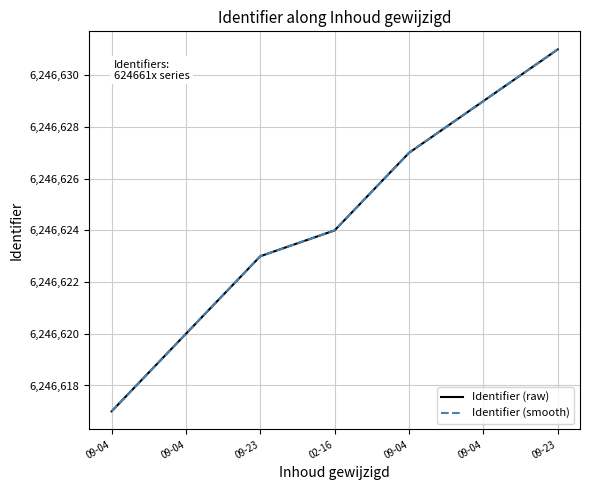

What is the value of the 3rd point from the left?

6246623